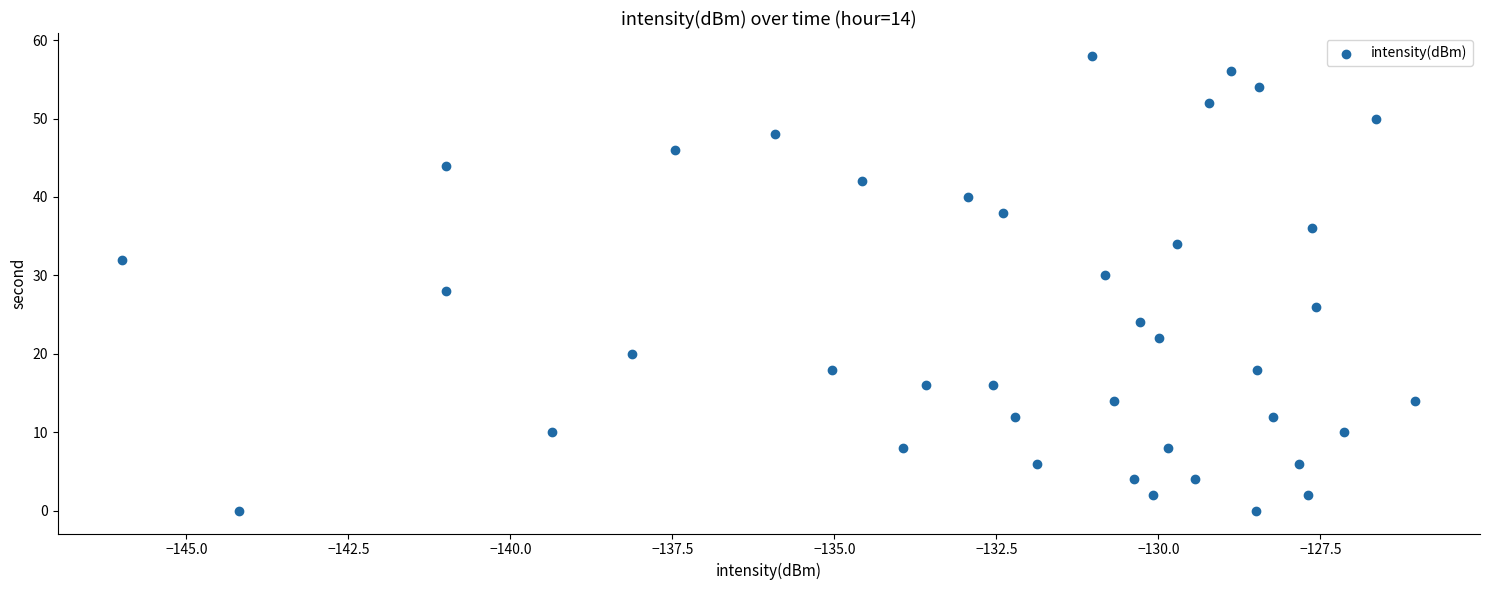

What is the range of Y values (max minus min)?

58